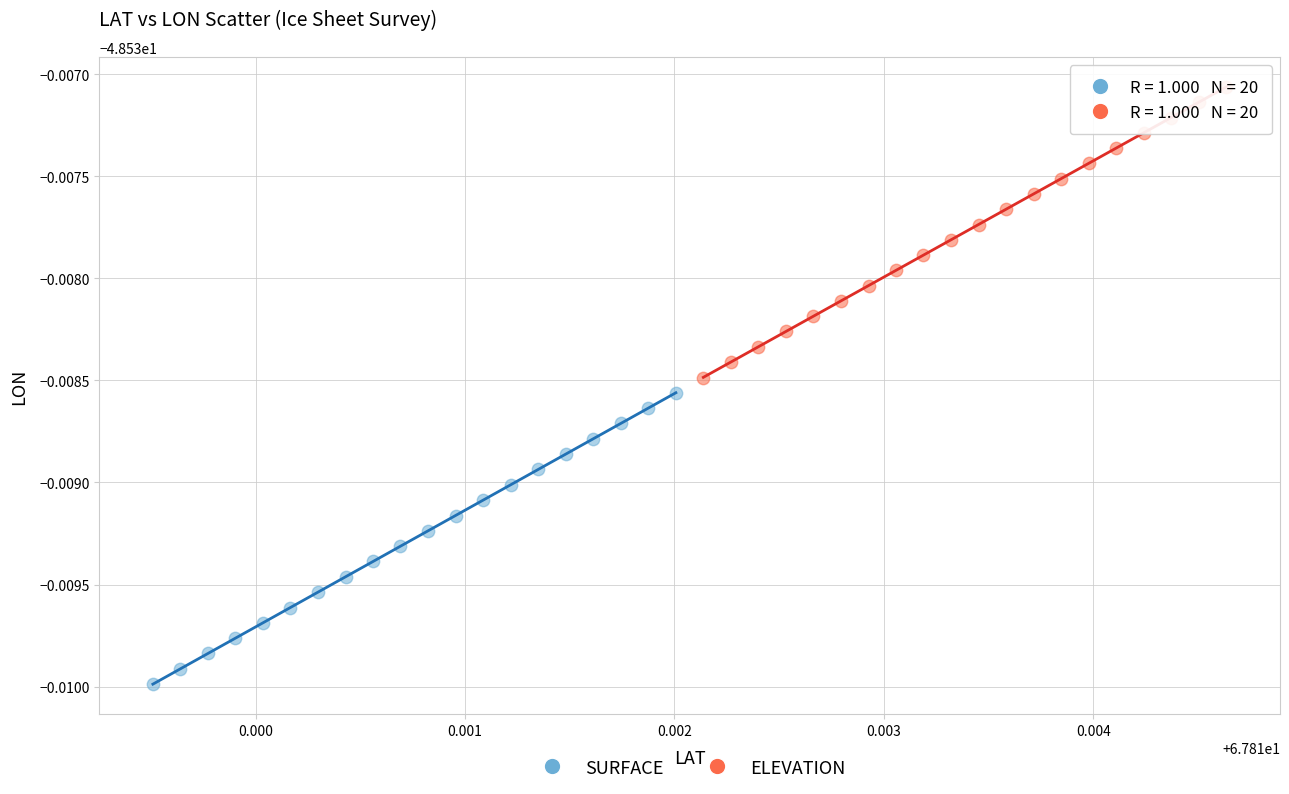

Which series has the largest Y range (max minus min)?

SURFACE